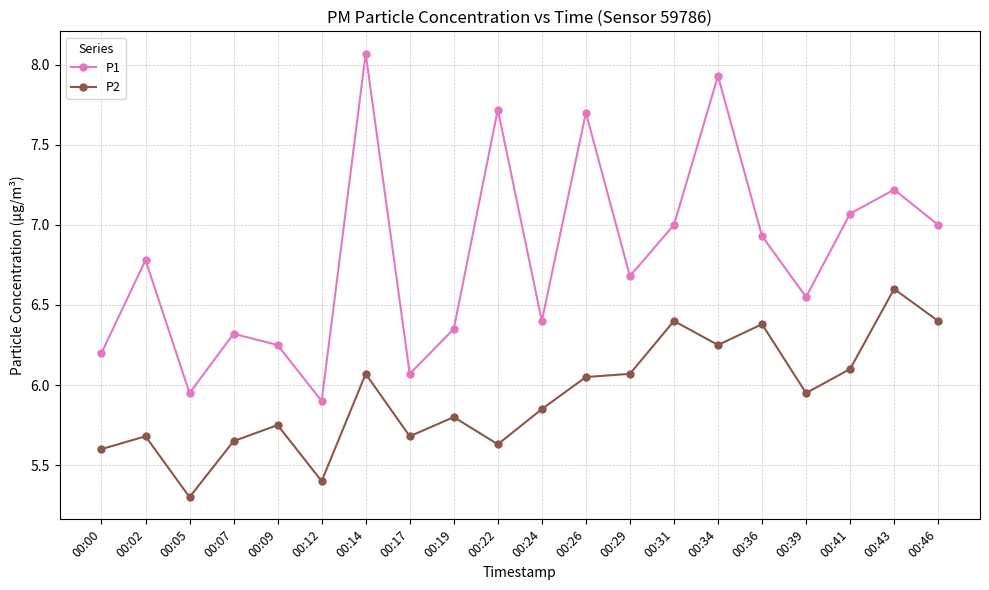

What is the lowest value of the P1 series?

5.9